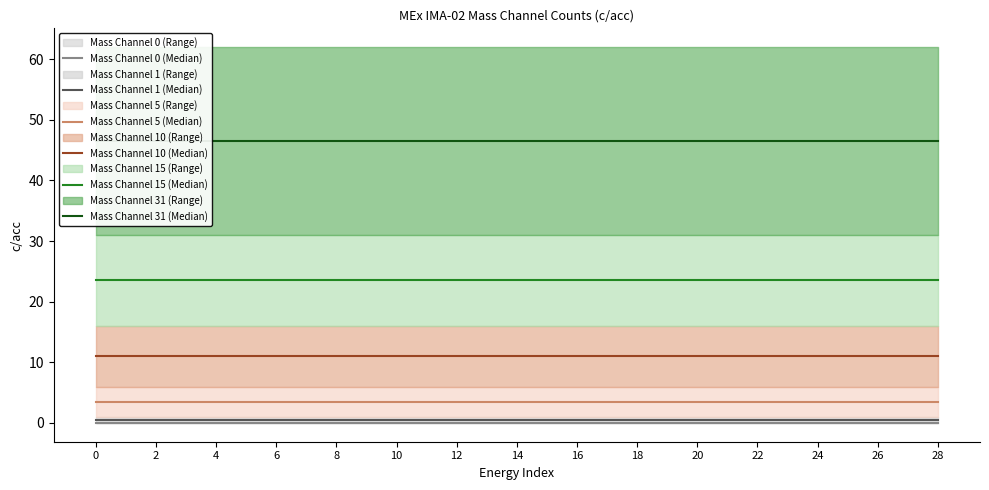

The value of Mass Channel 5 (Median) at 16 is 1.9. True or false?

False